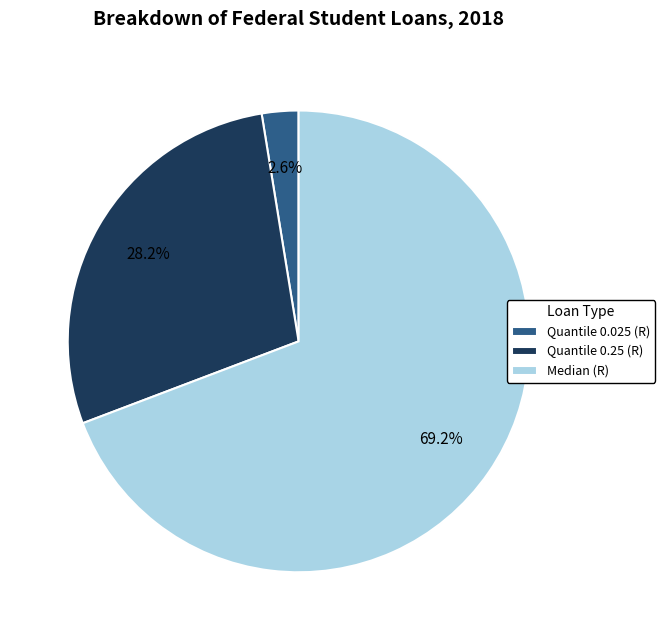

What is the majority slice?

Median (R)